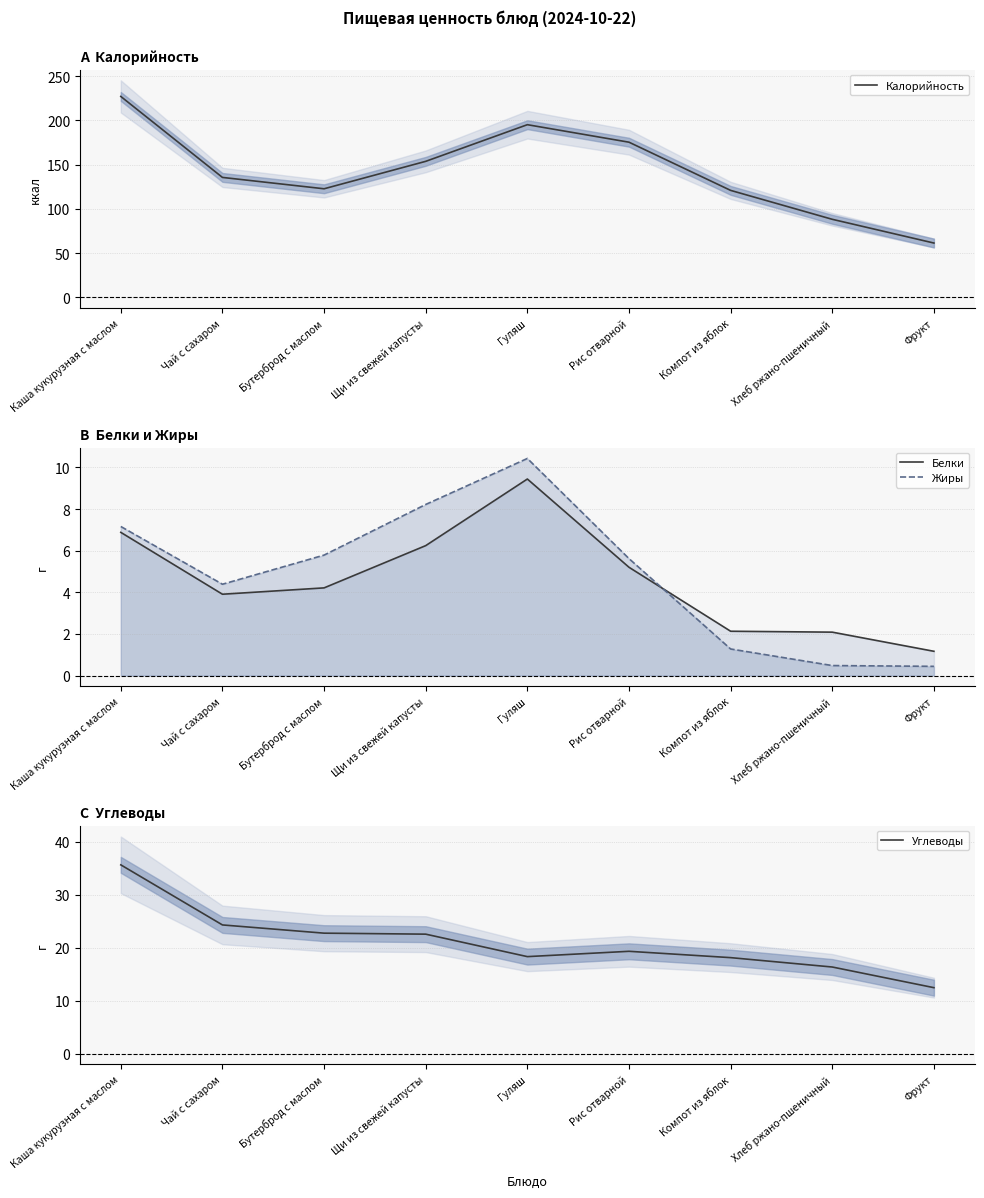

At how many categories does at least one series exceed 167?

3